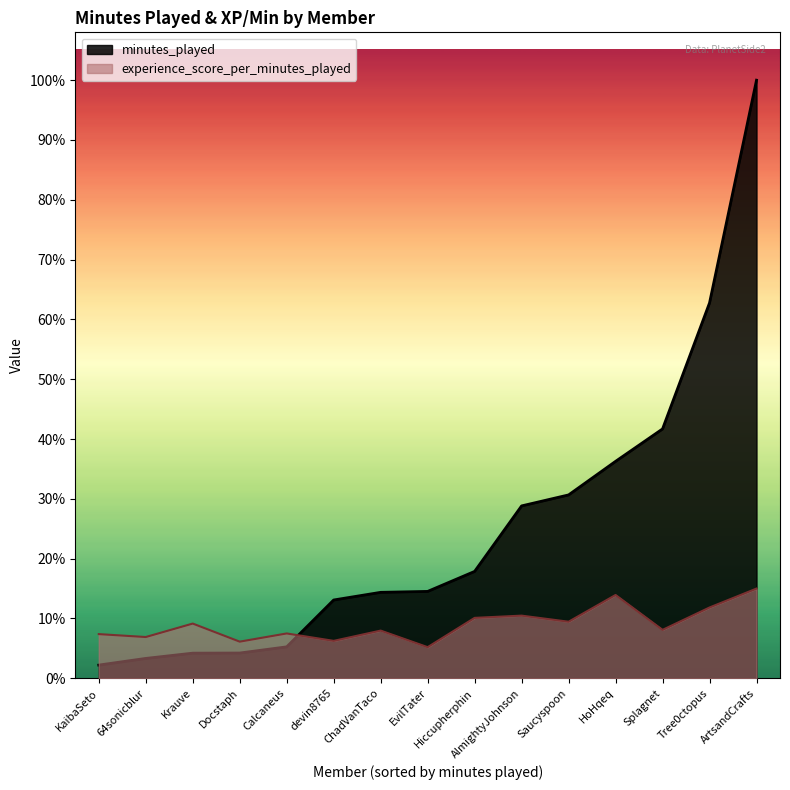

What is the sum of the experience_score_per_minutes_played values at ArtsandCrafts and HoHqeq?

462.9